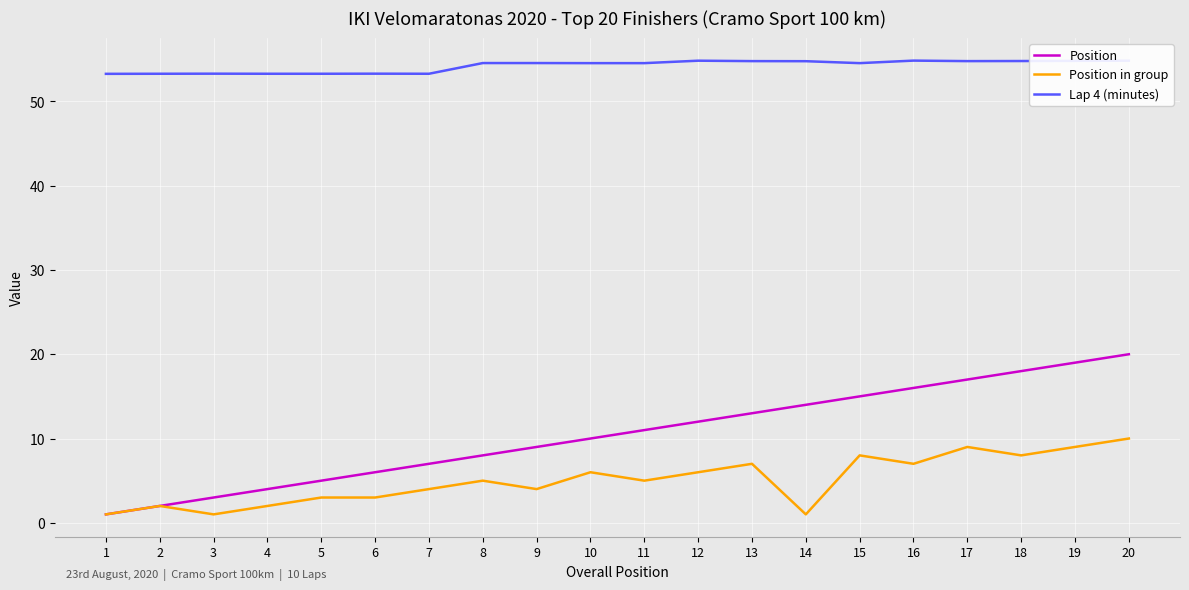

What is the average value of the Position series?

10.5